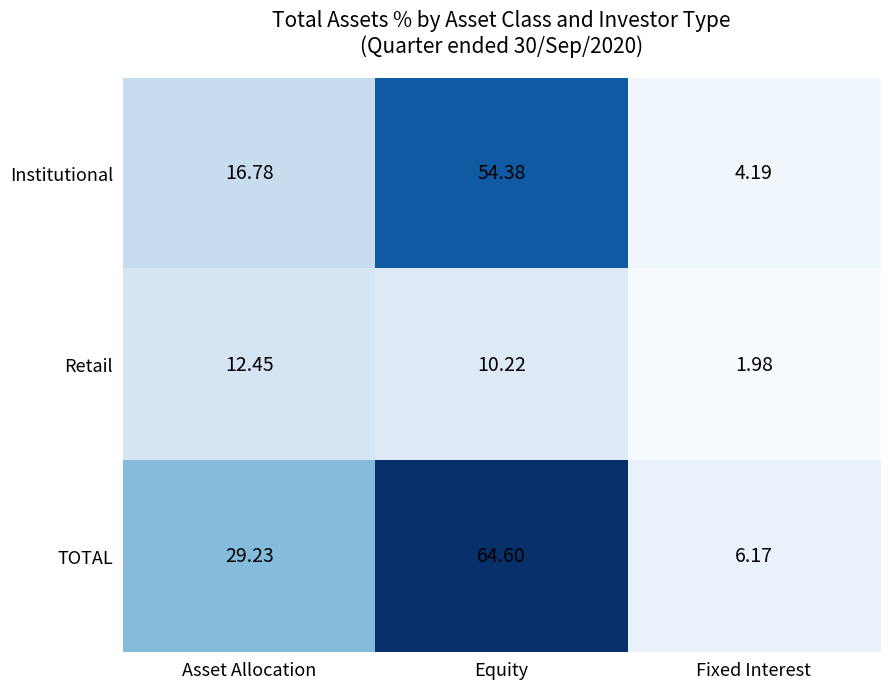

Count the number of data series in this chart.

3